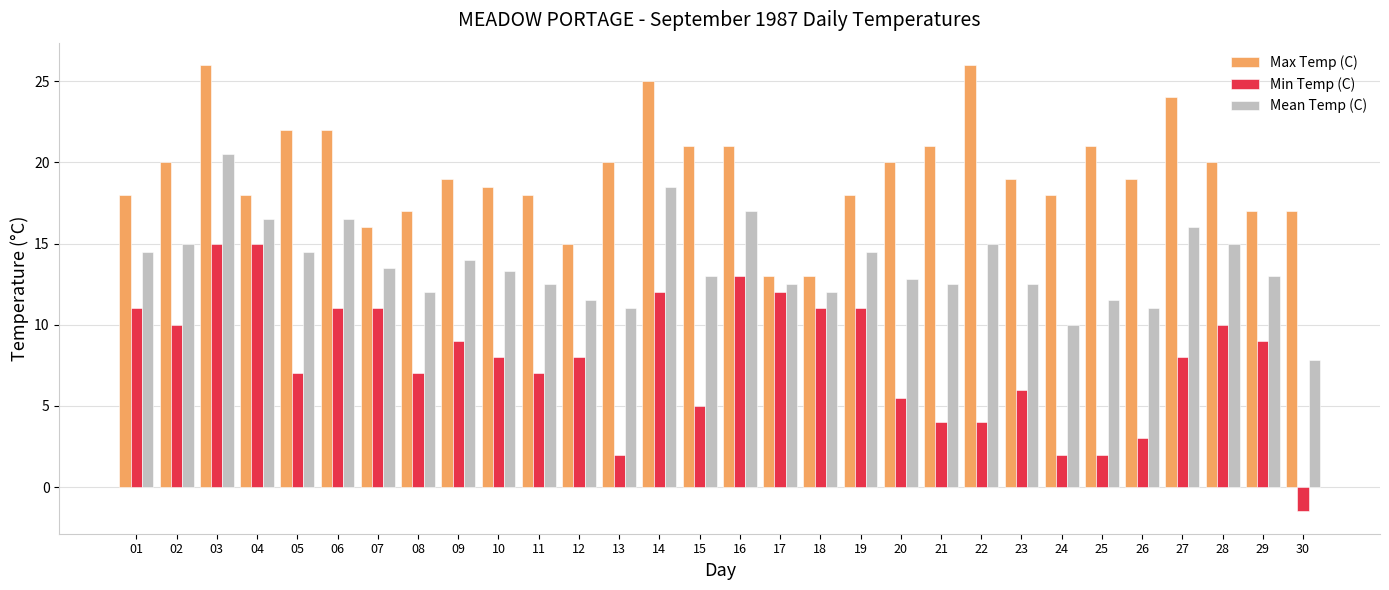

What is the average value of the Mean Temp (C) series?

13.7